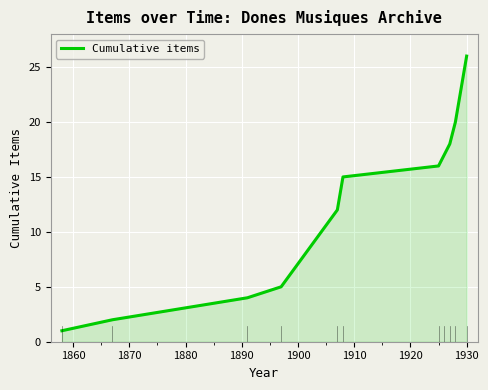

What is the maximum value shown in the chart?

26